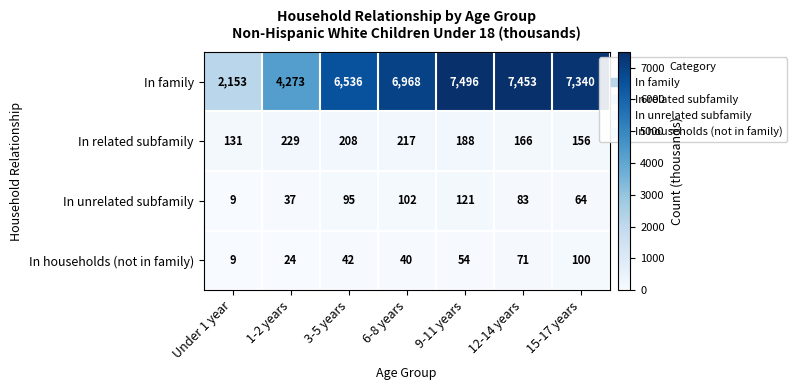

At which category is the sum across all series the highest?

9-11 years